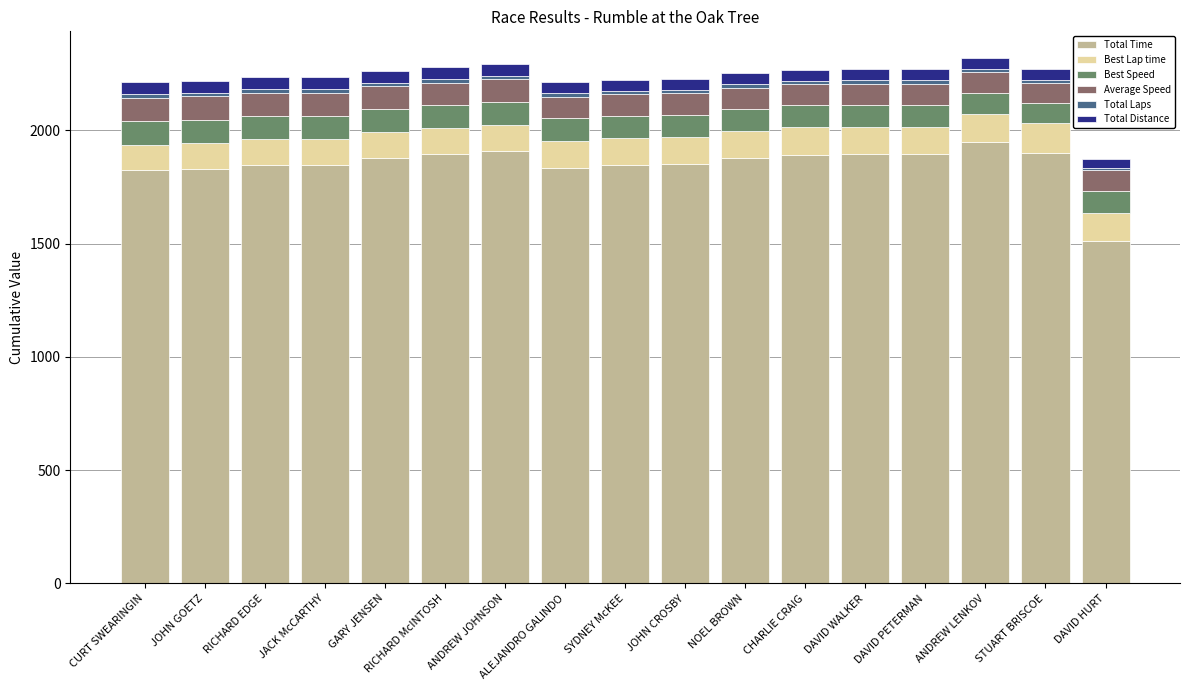

How many categories are shown in the chart?

17